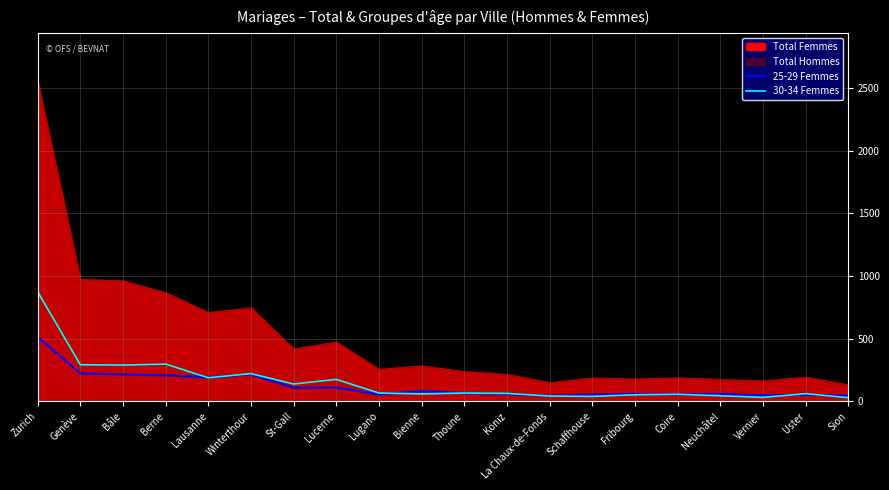

Is the value of 30-34 Femmes at Sion greater than the value of 25-29 Femmes at Sion?

No